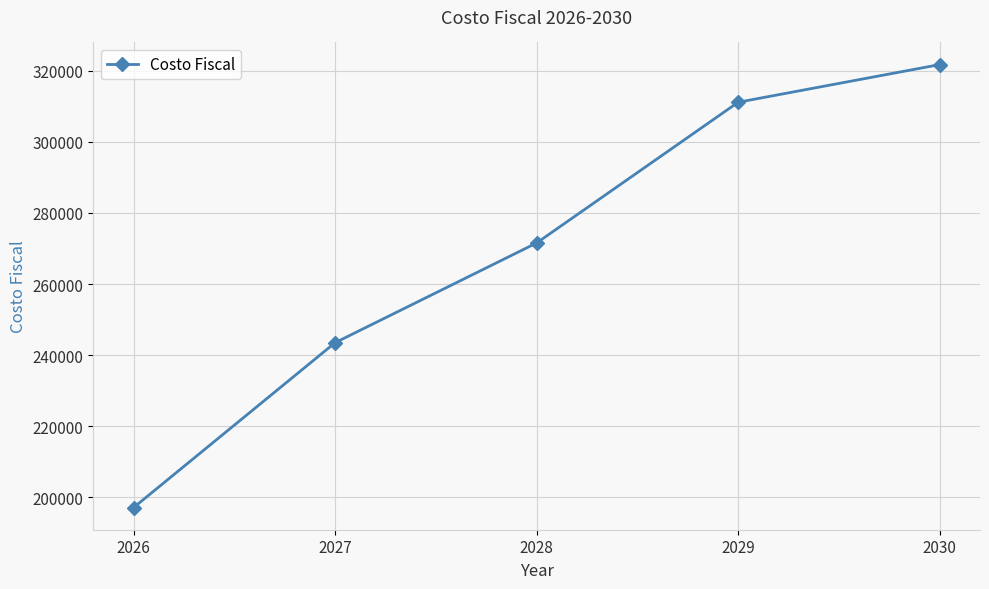

What is the difference between the values at 2027 and 2030?

78234.1